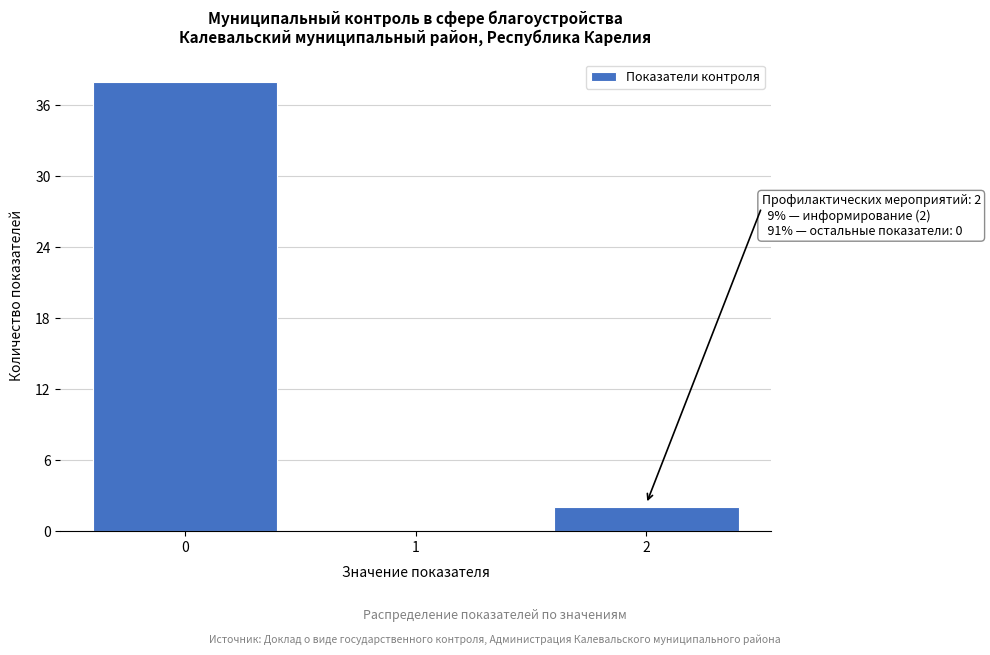

Reading left to right, transcribe all the data shown in this chart.

0=38	1=0	2=2